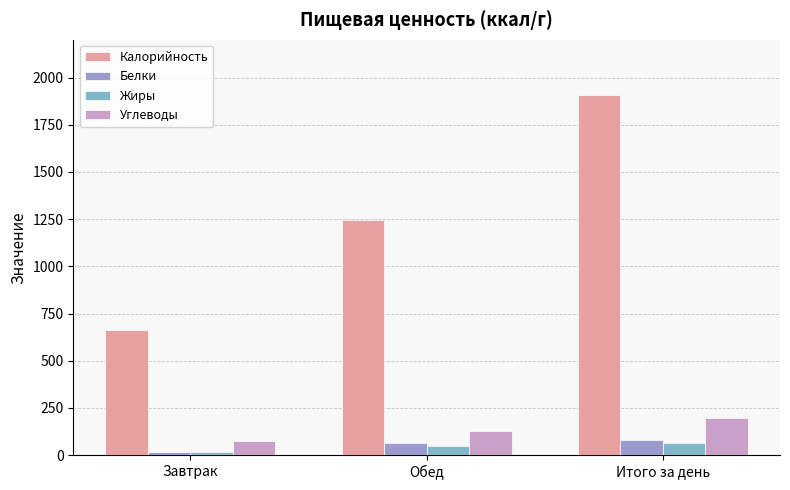

Reading left to right, transcribe all the data shown in this chart.

Калорийность: Завтрак=662	Обед=1247	Итого за день=1909
Белки: Завтрак=18	Обед=62	Итого за день=80
Жиры: Завтрак=18	Обед=46	Итого за день=64
Углеводы: Завтрак=73	Обед=126	Итого за день=199